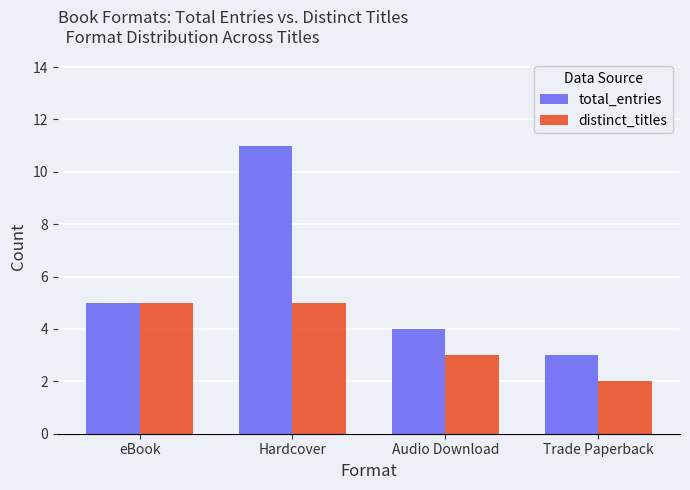

How many distinct data groups are displayed?

2